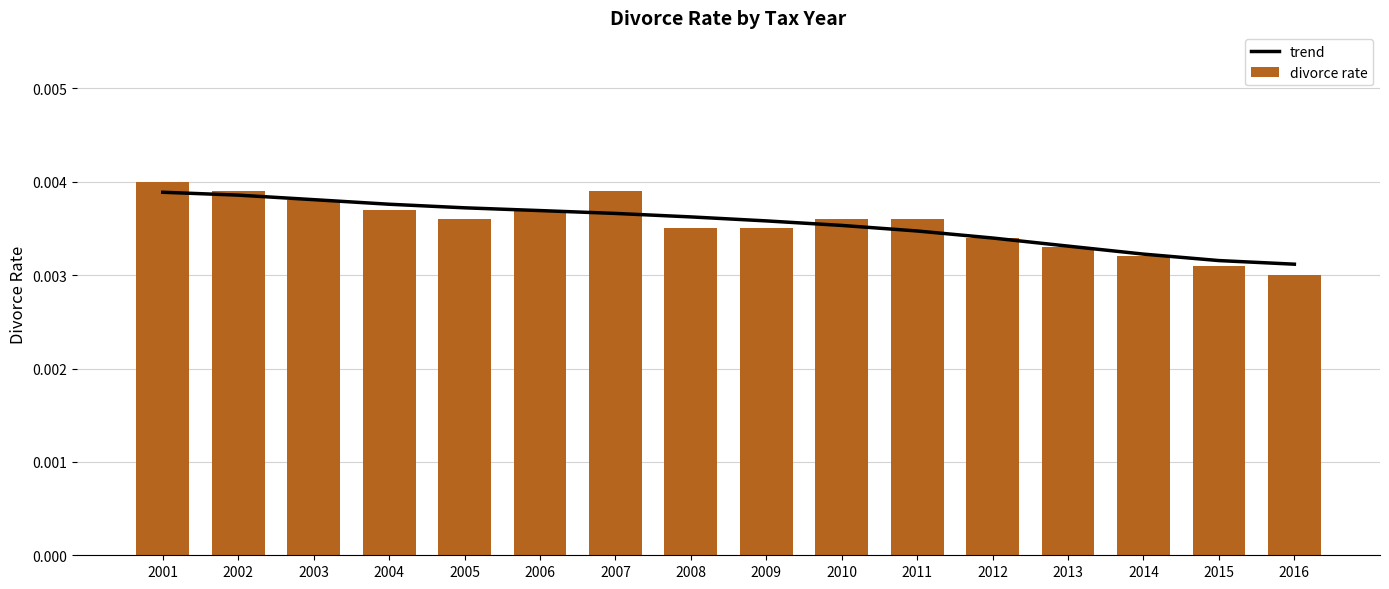

Which has a higher value, 2014 or 2003?

2003